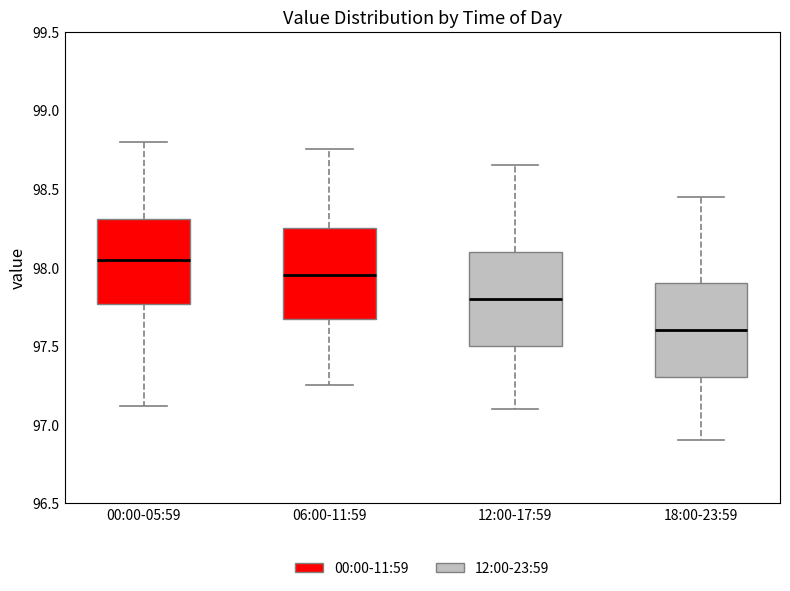

Reading left to right, read every box against the y-axis: the position of its median line, the range the box covers, and the ends of its whiskers. The values are not printed on the chart, so give them approximately, as read against the axis.

00:00-05:59: median 98.05, box 97.75 to 98.30, whiskers 97.10 to 98.80
06:00-11:59: median 97.95, box 97.65 to 98.25, whiskers 97.25 to 98.75
12:00-17:59: median 97.80, box 97.50 to 98.10, whiskers 97.10 to 98.65
18:00-23:59: median 97.60, box 97.30 to 97.90, whiskers 96.90 to 98.45